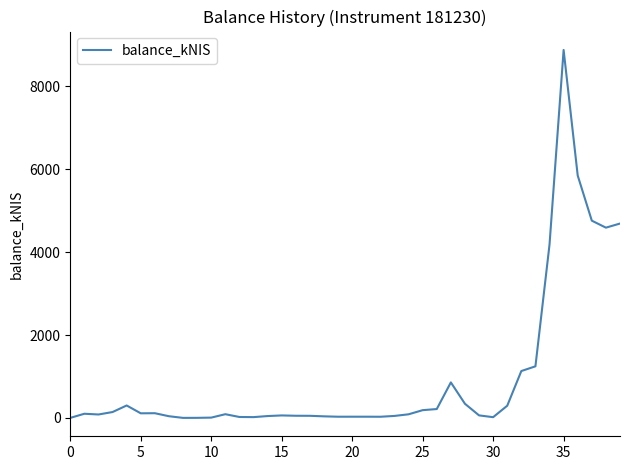

True or false: the data has more than 2 interior local peaks.

True